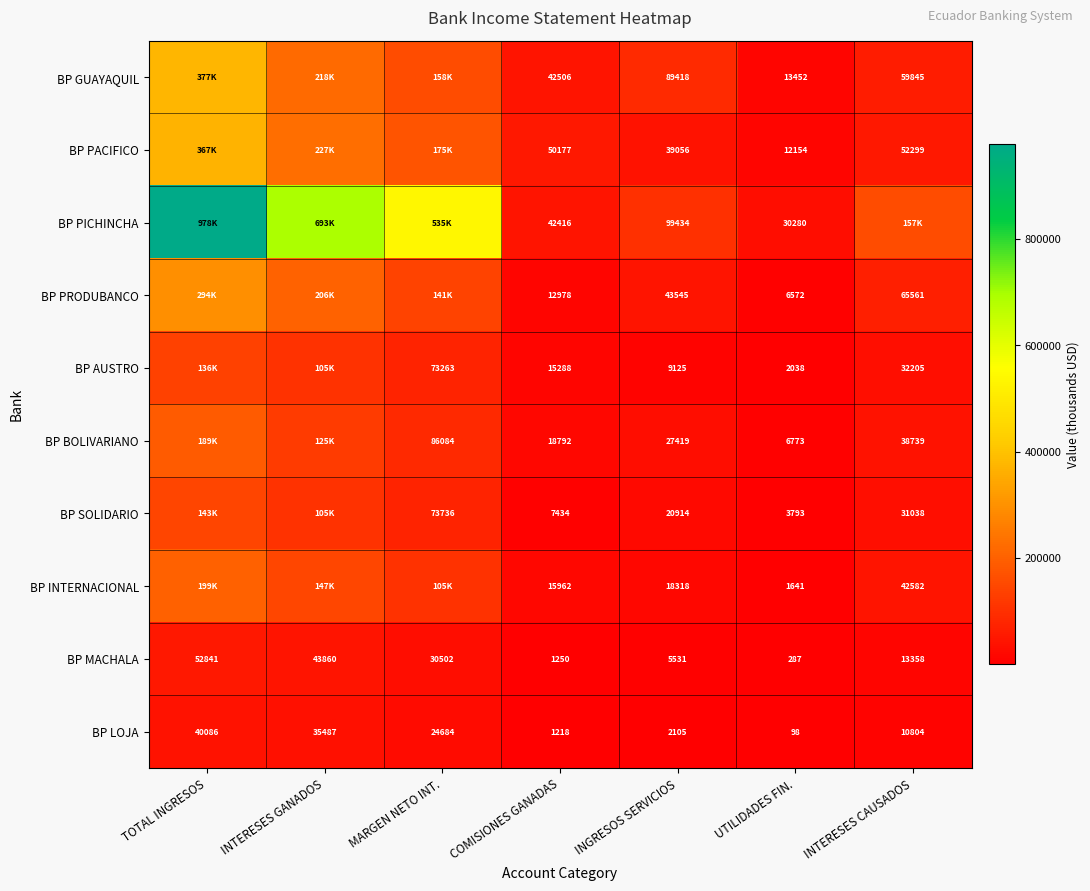

Rank the categories by BP MACHALA value from lowest to highest.

UTILIDADES FIN., COMISIONES GANADAS, INGRESOS SERVICIOS, INTERESES CAUSADOS, MARGEN NETO INT., INTERESES GANADOS, TOTAL INGRESOS